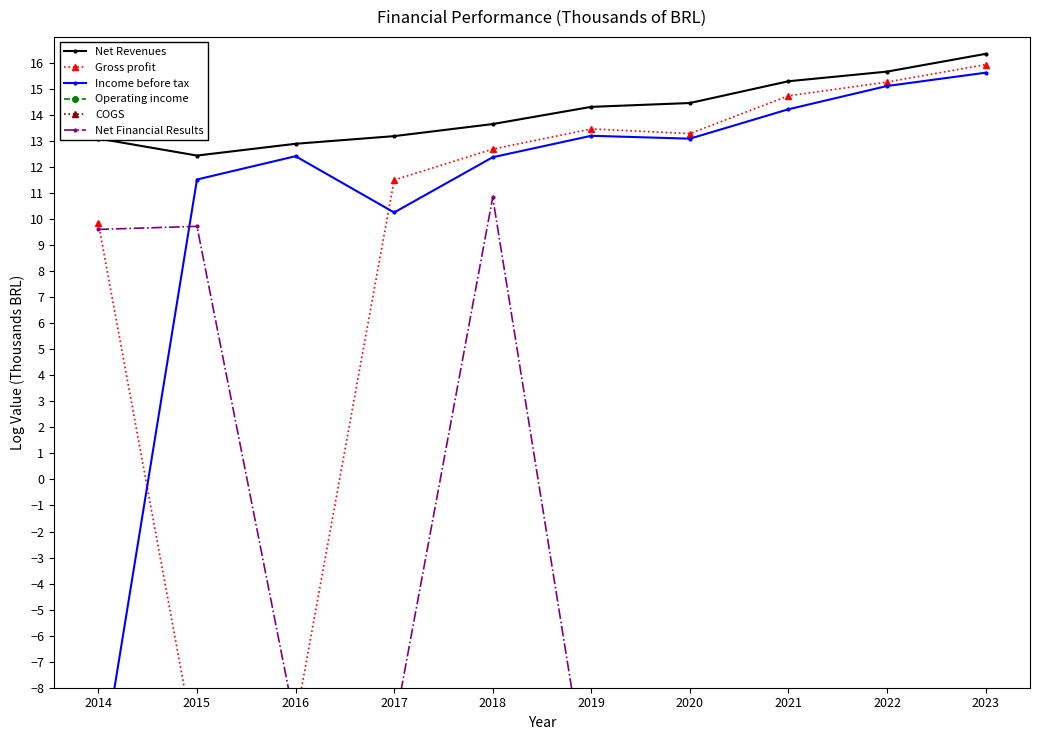

True or false: Gross profit has a value of 3.1 at 2018.

False